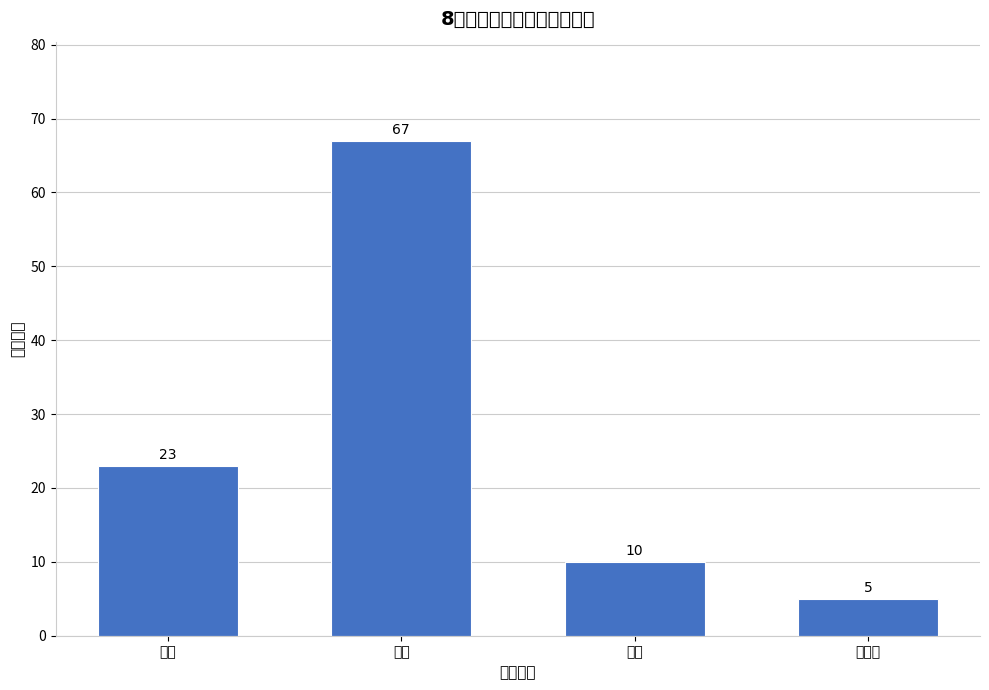

Reading right to left, extract all data points from this chart.

5	10	67	23